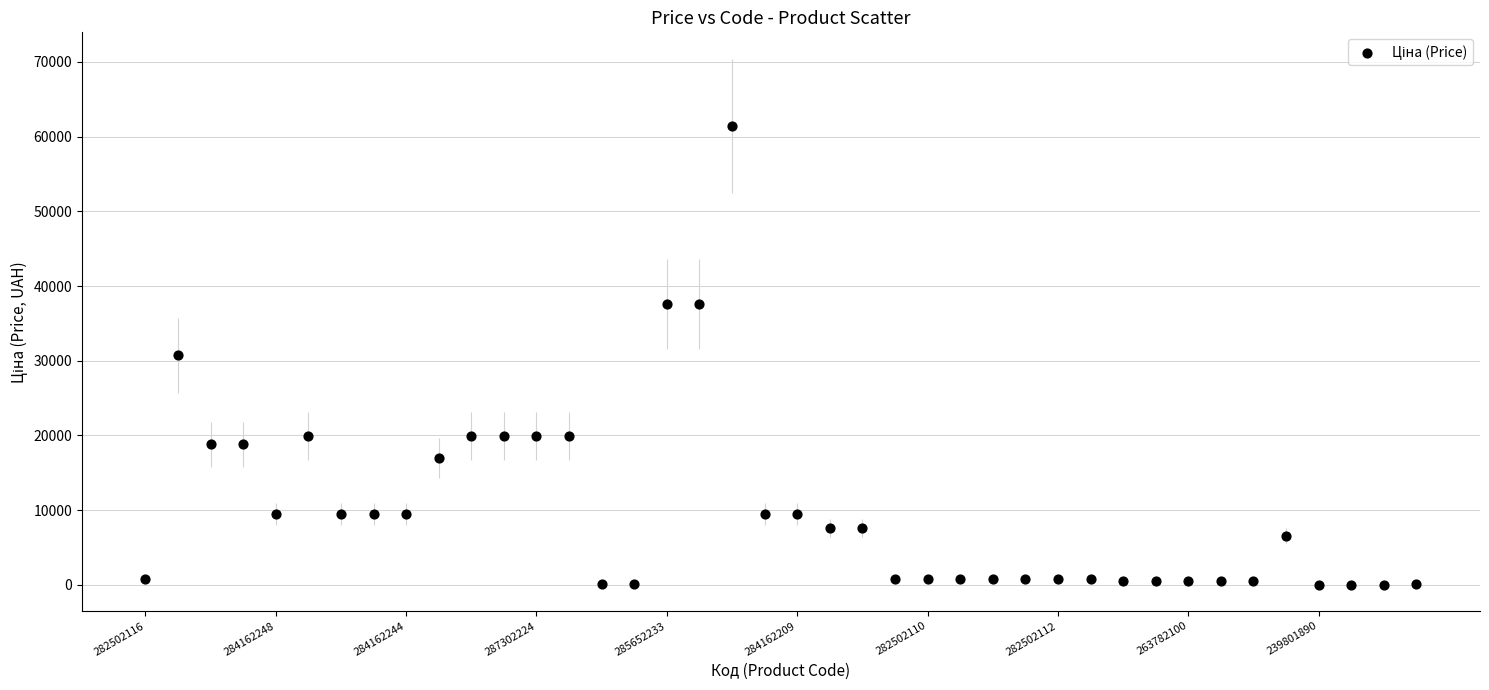

What is the range of Y values (max minus min)?

61402.3